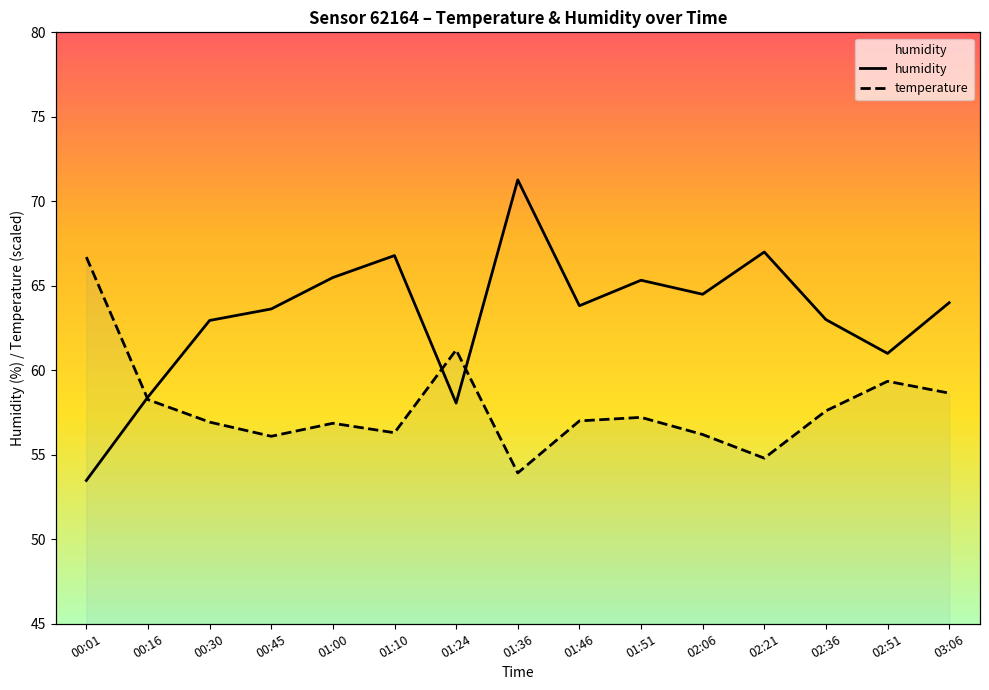

What is the total value across all series at 01:10?

123.1